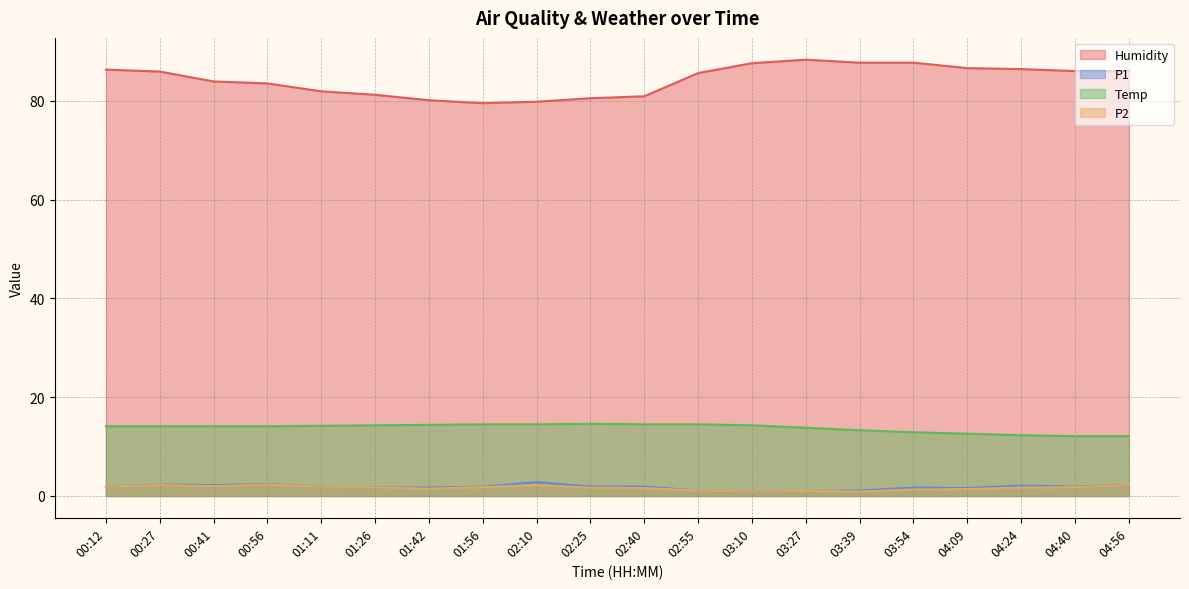

The Temp series shows 14.1 at 00:56. True or false?

True